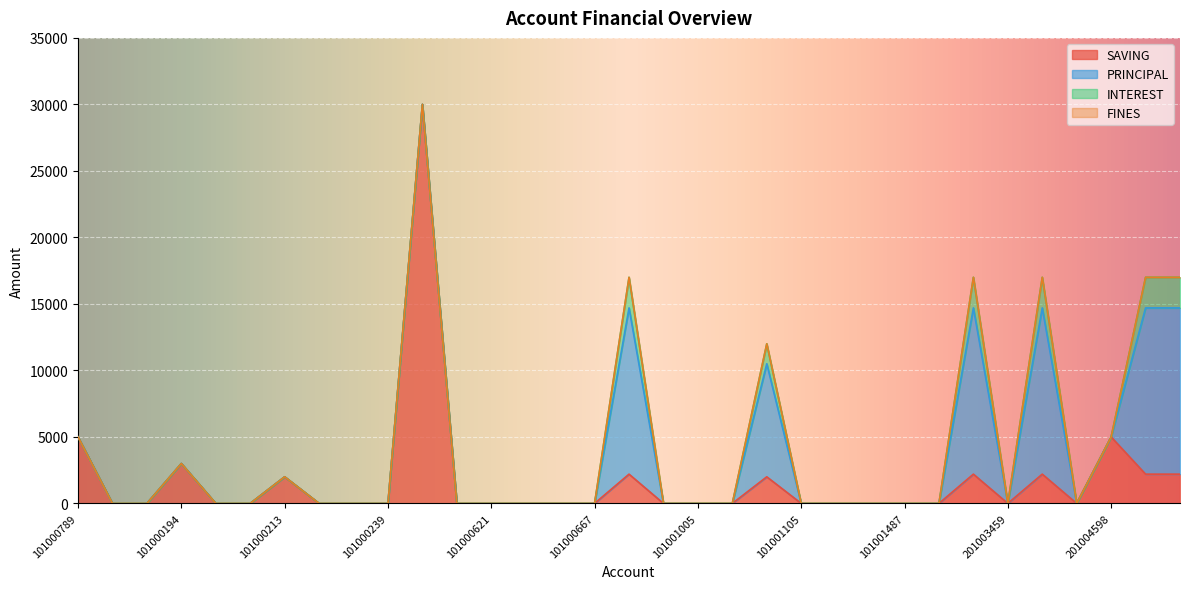

How many data points in SAVING are above 0?

11